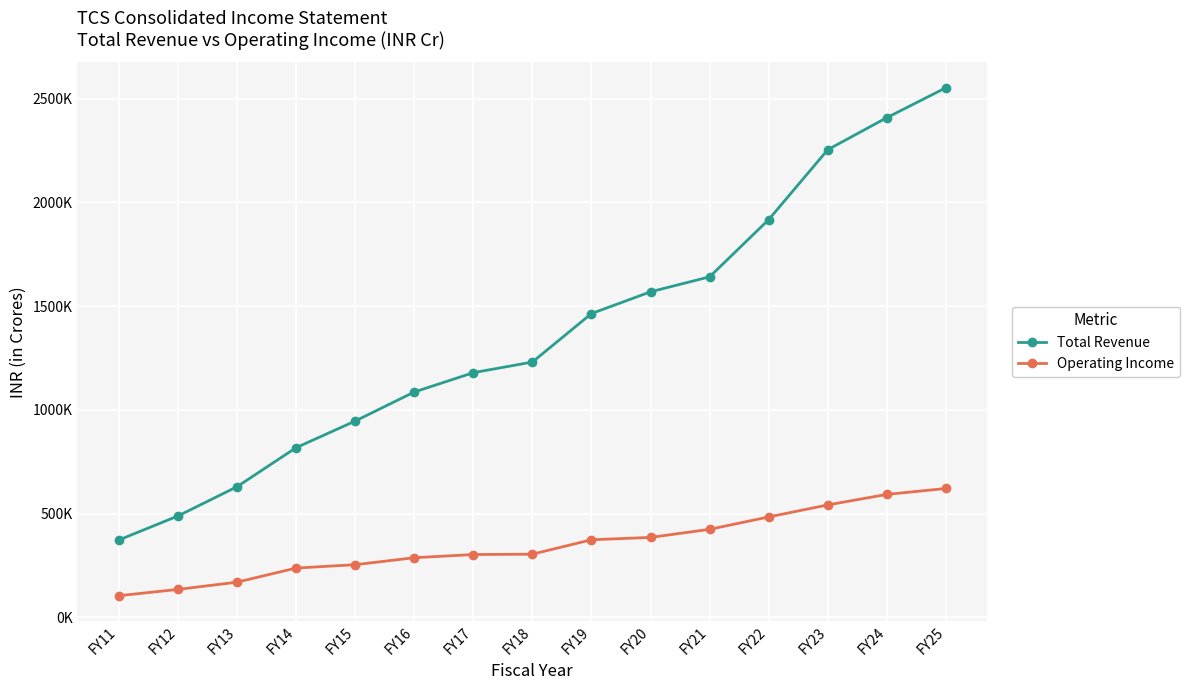

True or false: Operating Income and Total Revenue cross at least once.

False